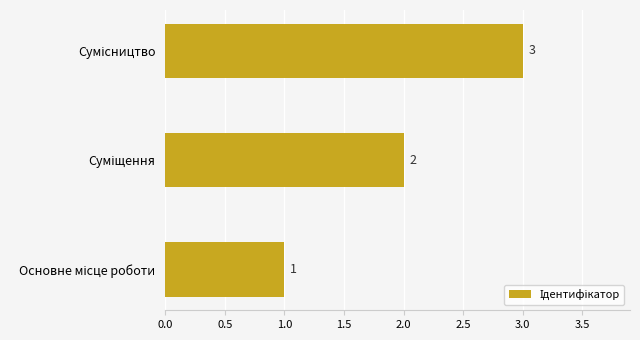

What is the greatest value displayed?

3